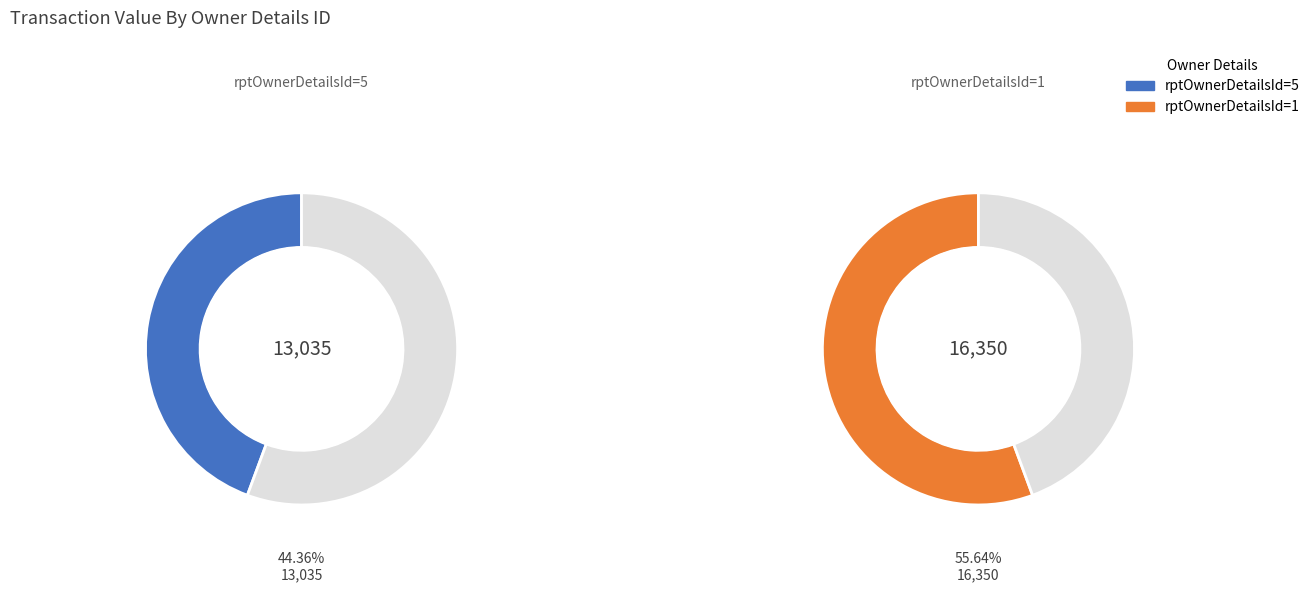

Is 5 the majority of the pie?

No